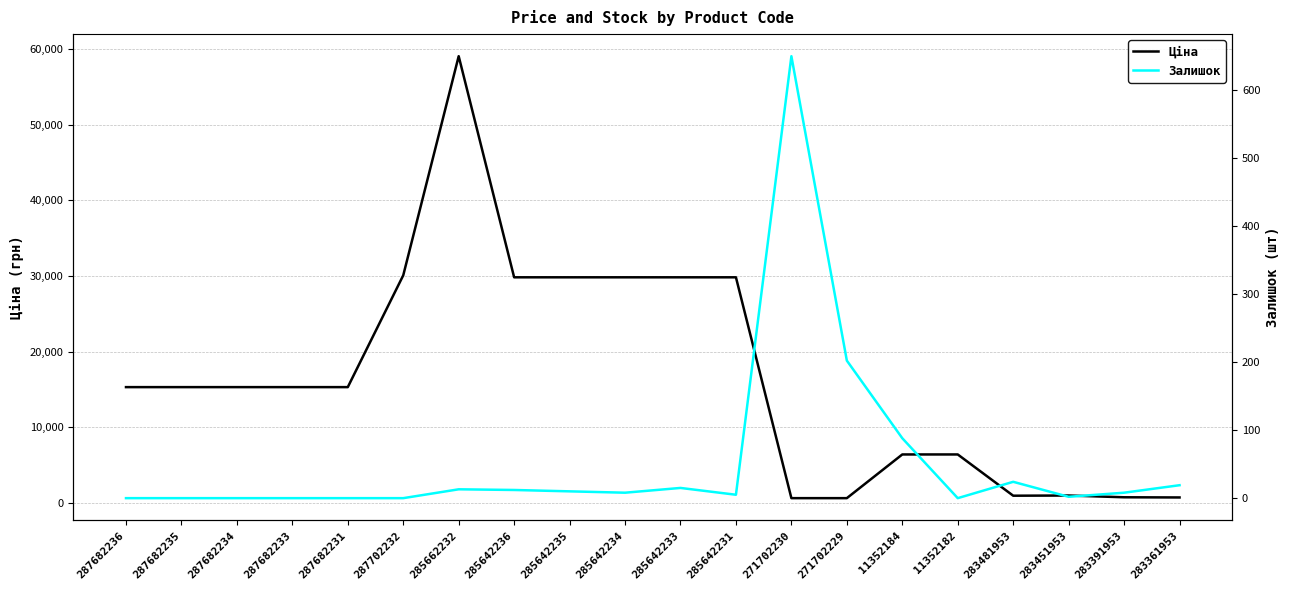

What is the sum of the Ціна values at 285642235 and 283451953?

30764.1